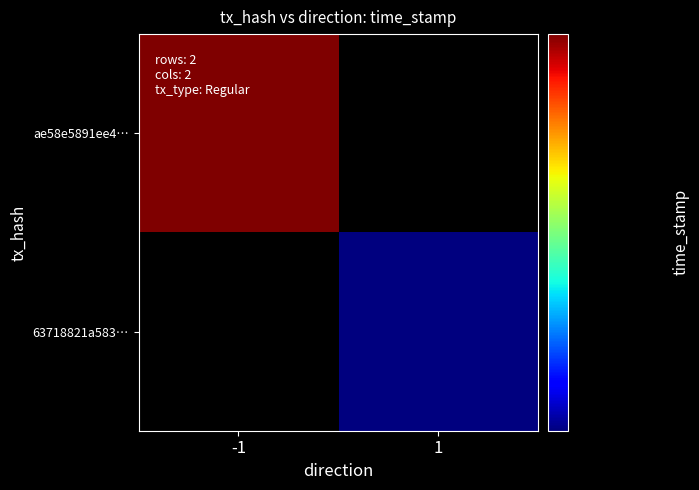

How many positive values does the ae58e5891ee4… series have?

1